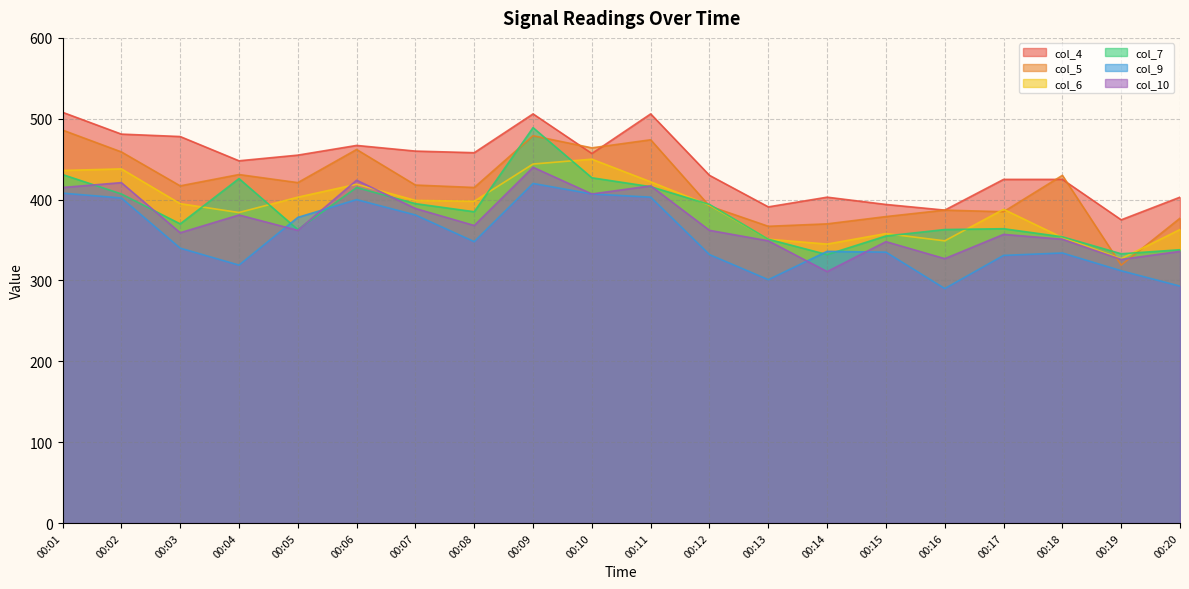

True or false: col_4 and col_10 intersect in this chart.

False